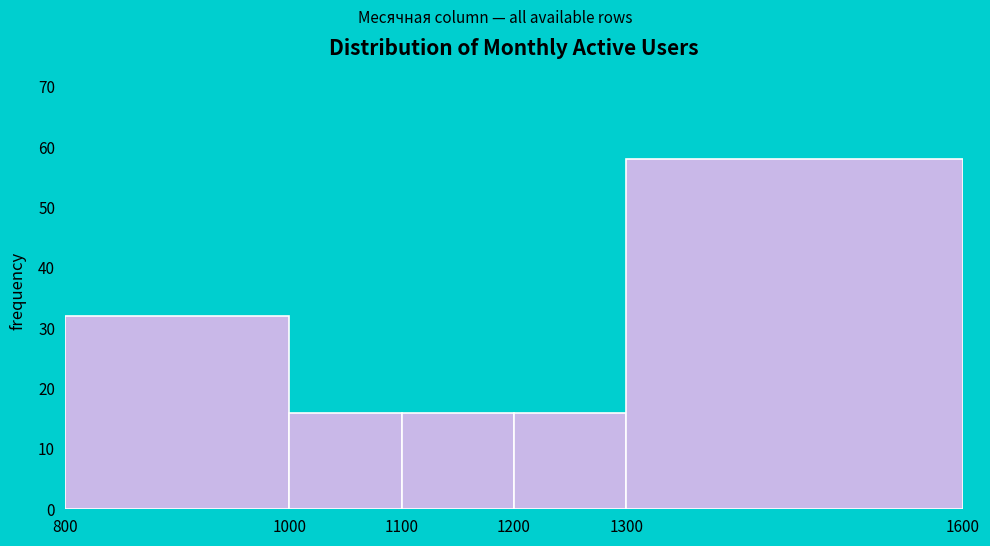

Reading left to right, transcribe this chart: for each bar, give the range it covers on the x-axis and its height. The values are not printed on the chart, so give them approximately, as read against the axis.

800 to 1000: 32
1000 to 1100: 16
1100 to 1200: 16
1200 to 1300: 16
1300 to 1600: 58